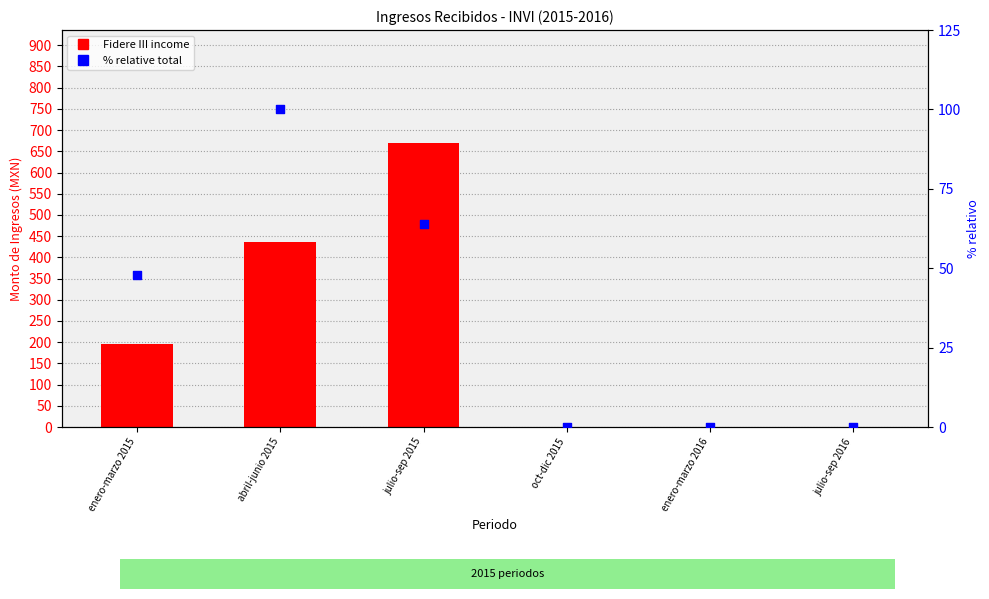

What is the total value across all series at julio-sep 2015?

732.3